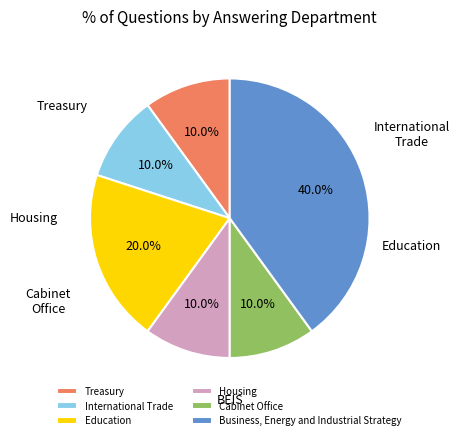

Which slice is the smallest?

Treasury